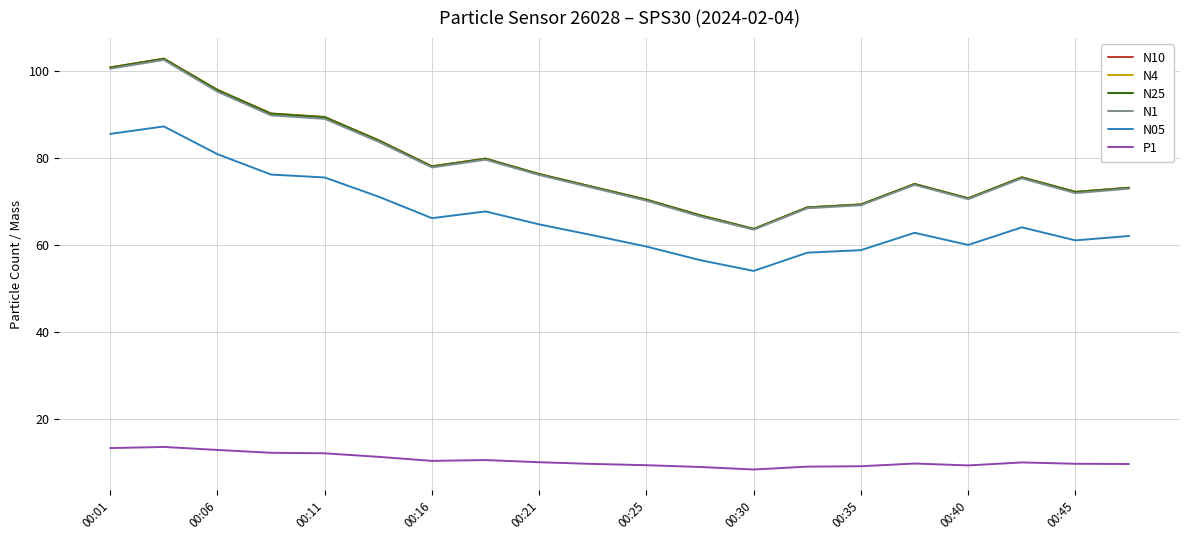

True or false: N4 and P1 intersect in this chart.

False